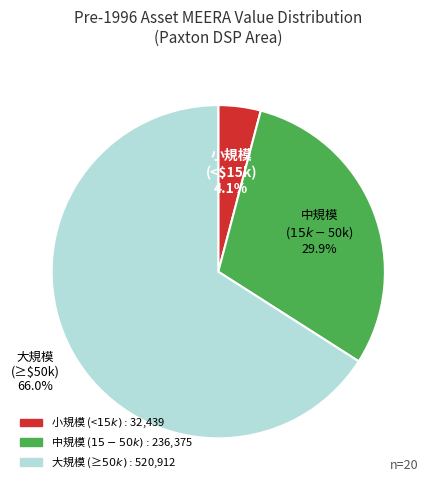

Is there a majority slice in this chart?

Yes